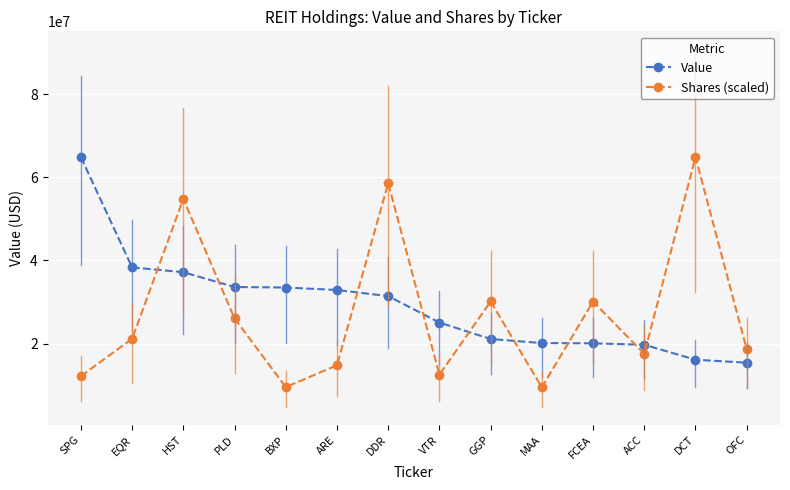

Does the chart have visible grid lines?

Yes